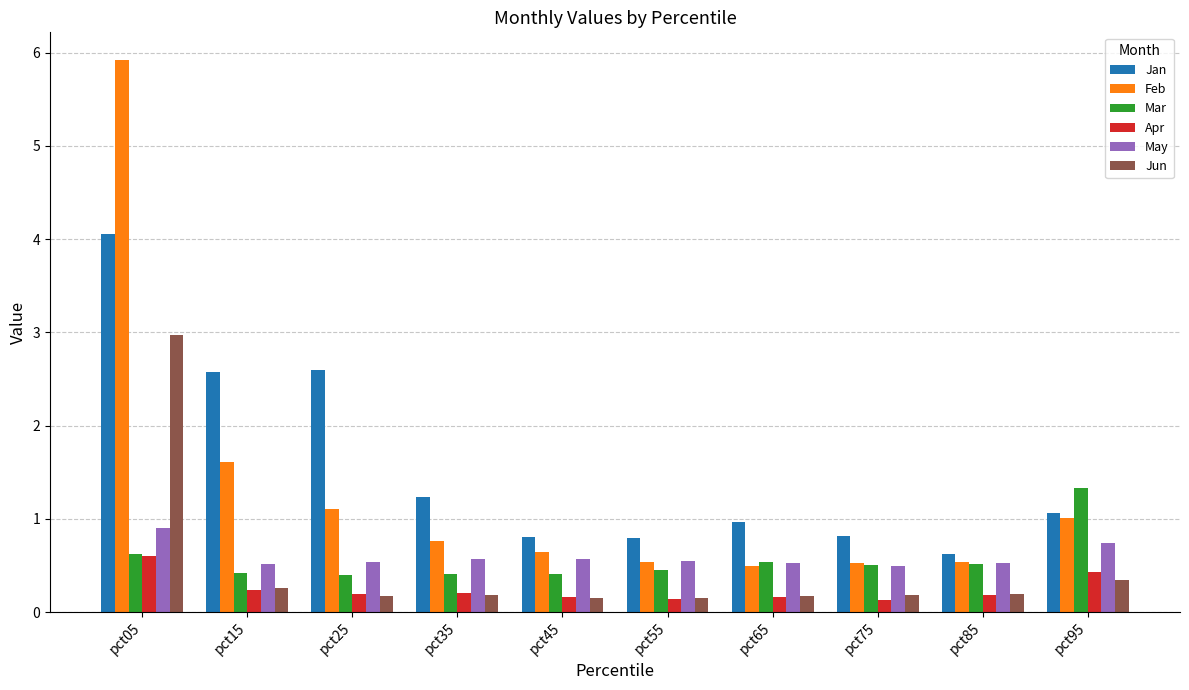

What is the difference between the Feb values at pct45 and pct65?

0.1